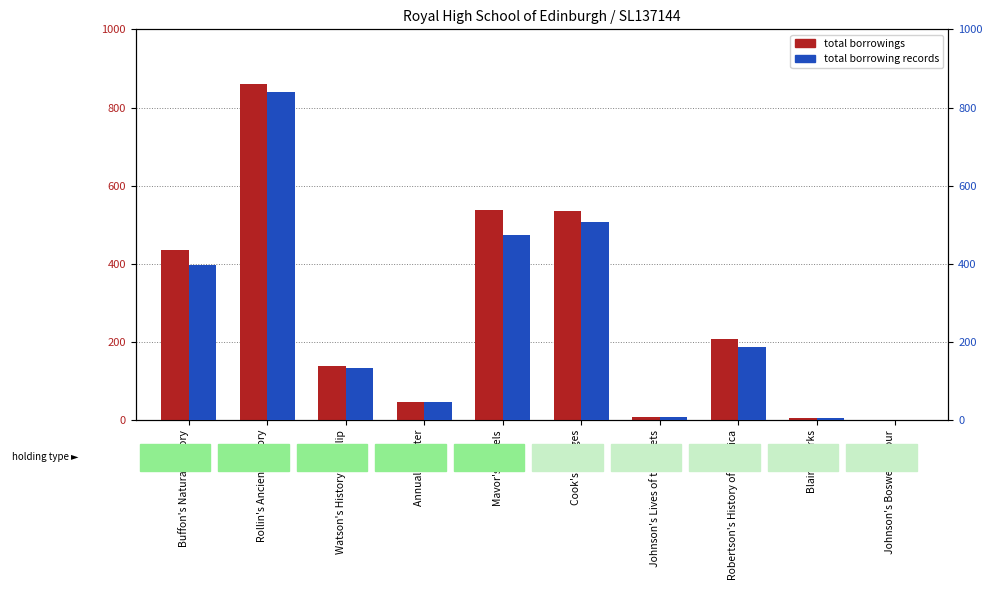

At which label is total borrowing records closest to 420?

Buffon's Natural History